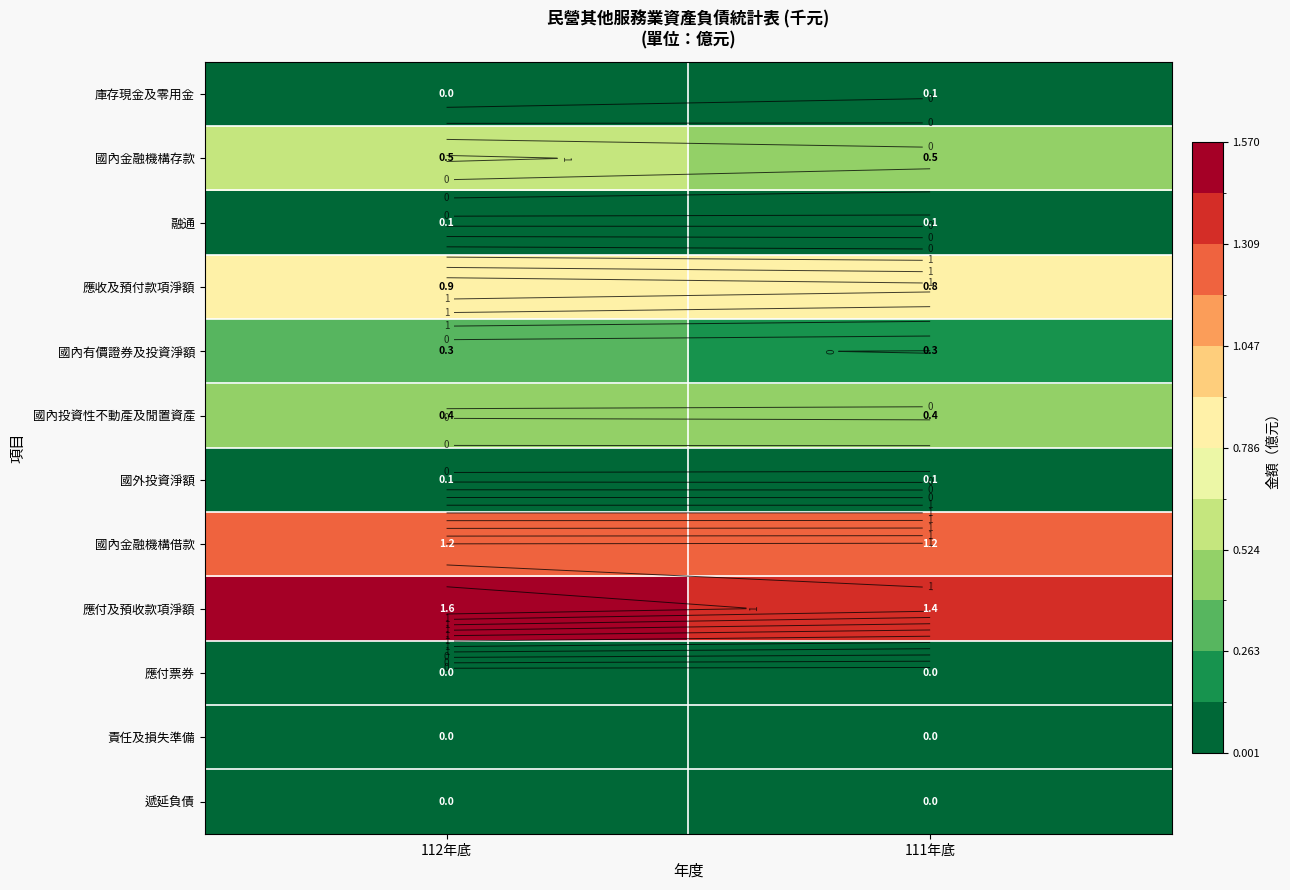

Count the 應付及預收款項淨額 values in the range 1 to 2.

2